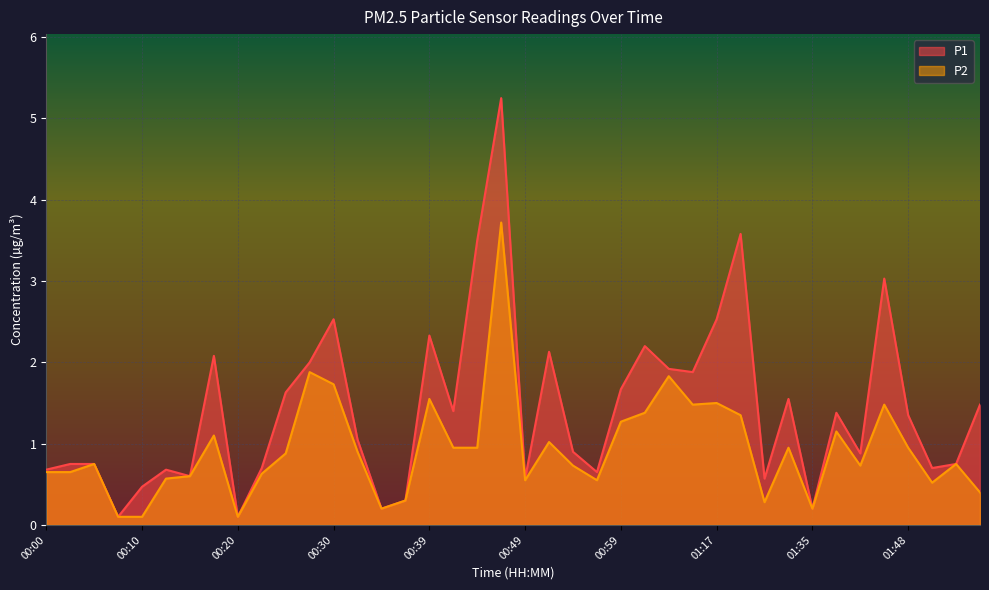

What are all the series names shown in the legend?

P1, P2